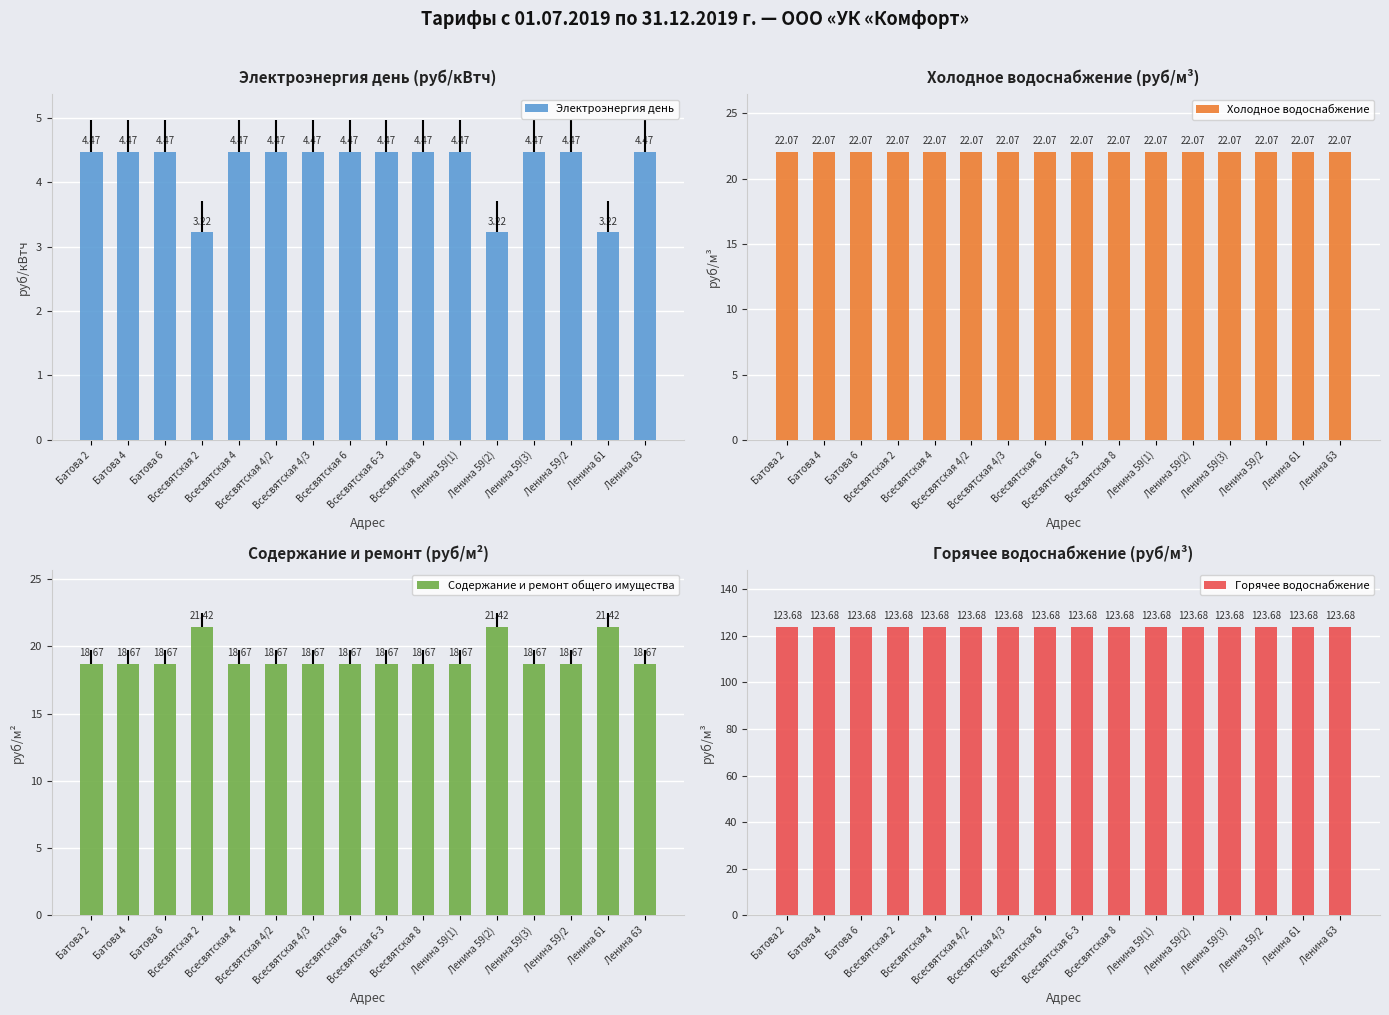

At which label is Холодное водоснабжение closest to 22?

Батова 2